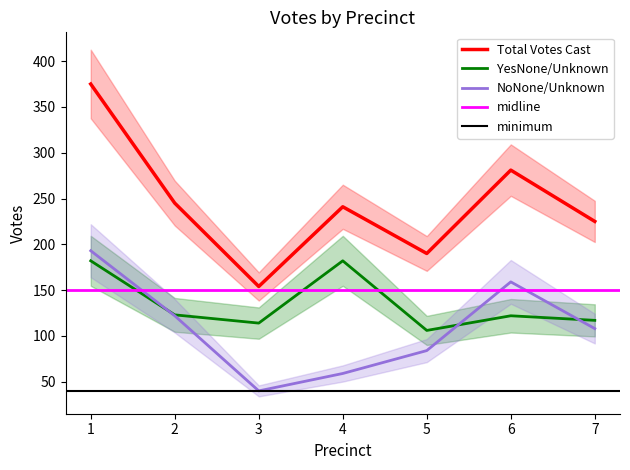

Rank the categories by NoNone/Unknown value from highest to lowest.

1, 6, 2, 7, 5, 4, 3